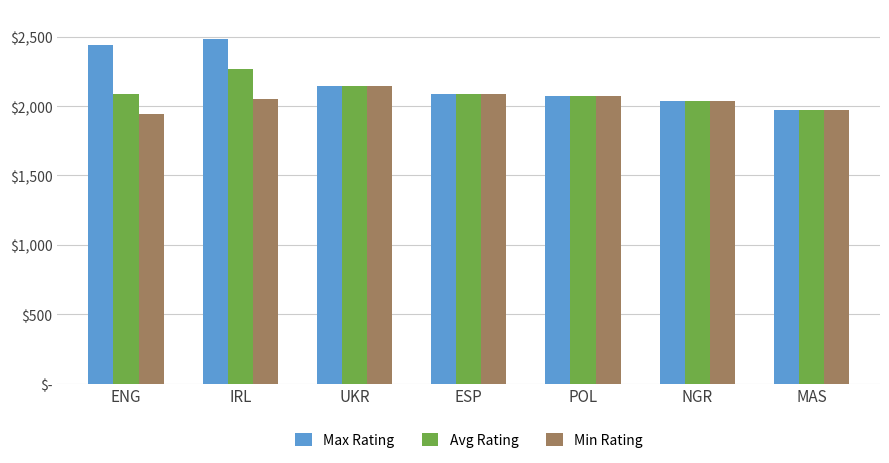

Is the value of Max Rating at POL greater than the value of Avg Rating at ESP?

No